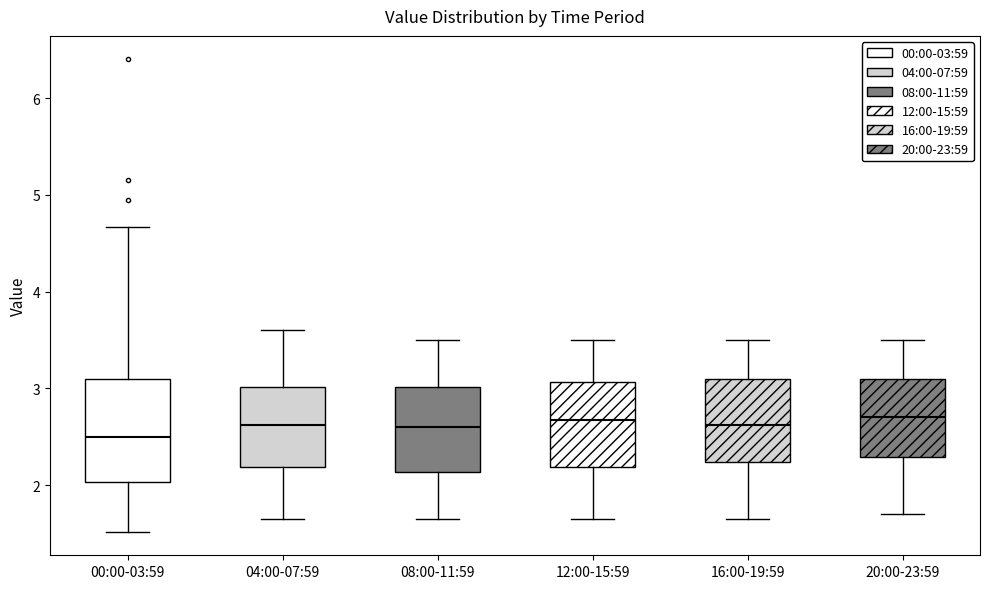

Comparing the boxes themselves (not the whiskers), which one is the tallest?

00:00-03:59